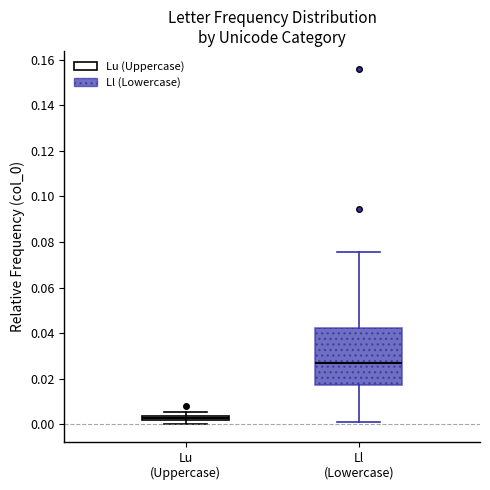

Which box has the lowest median line?

Lu (Uppercase)